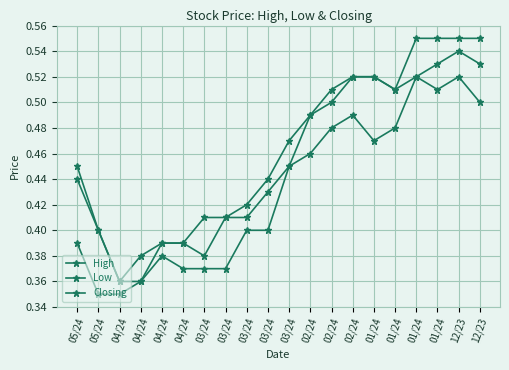

How many lines are shown in the chart?

3